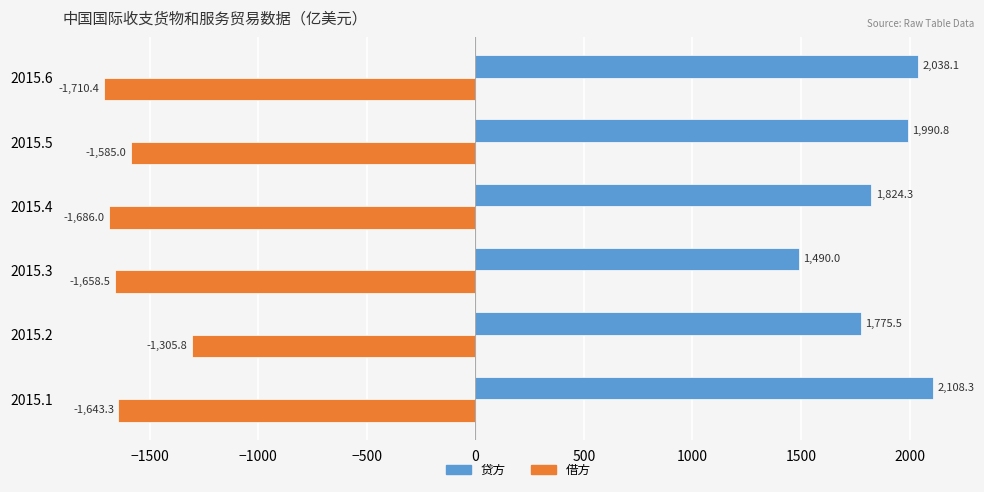

What is the difference between the 贷方 values at 2015.3 and 2015.2?

285.5